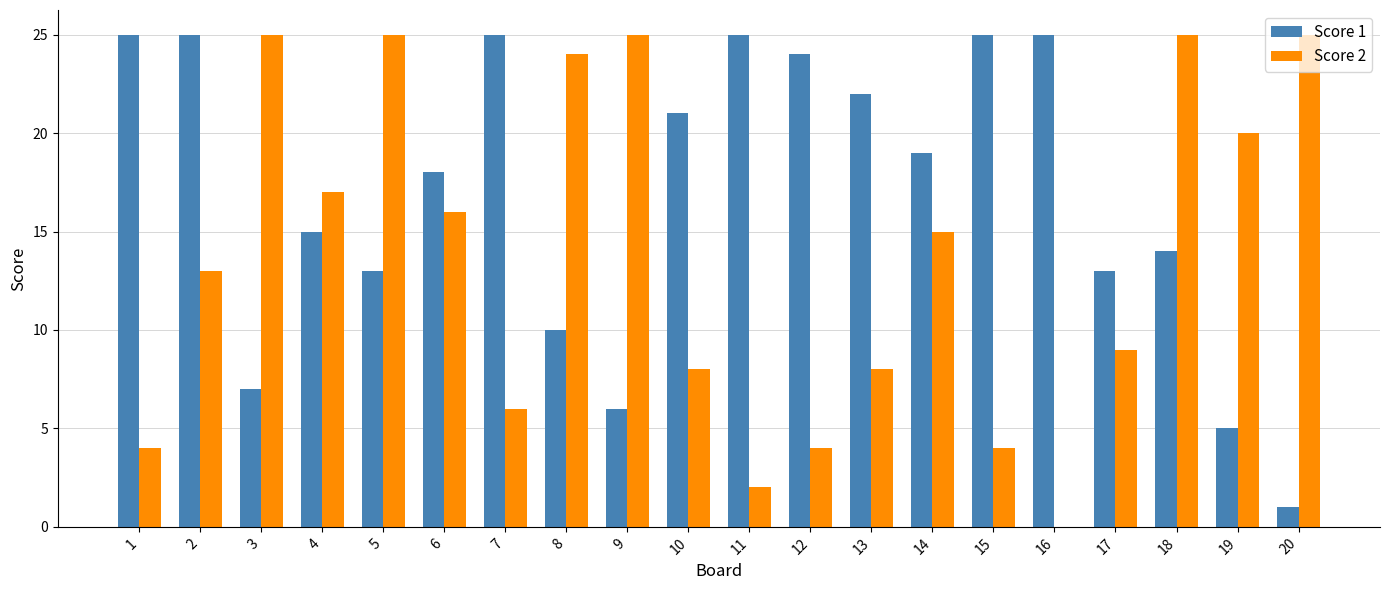

Is it true that Score 2 equals 12 at 17?

False